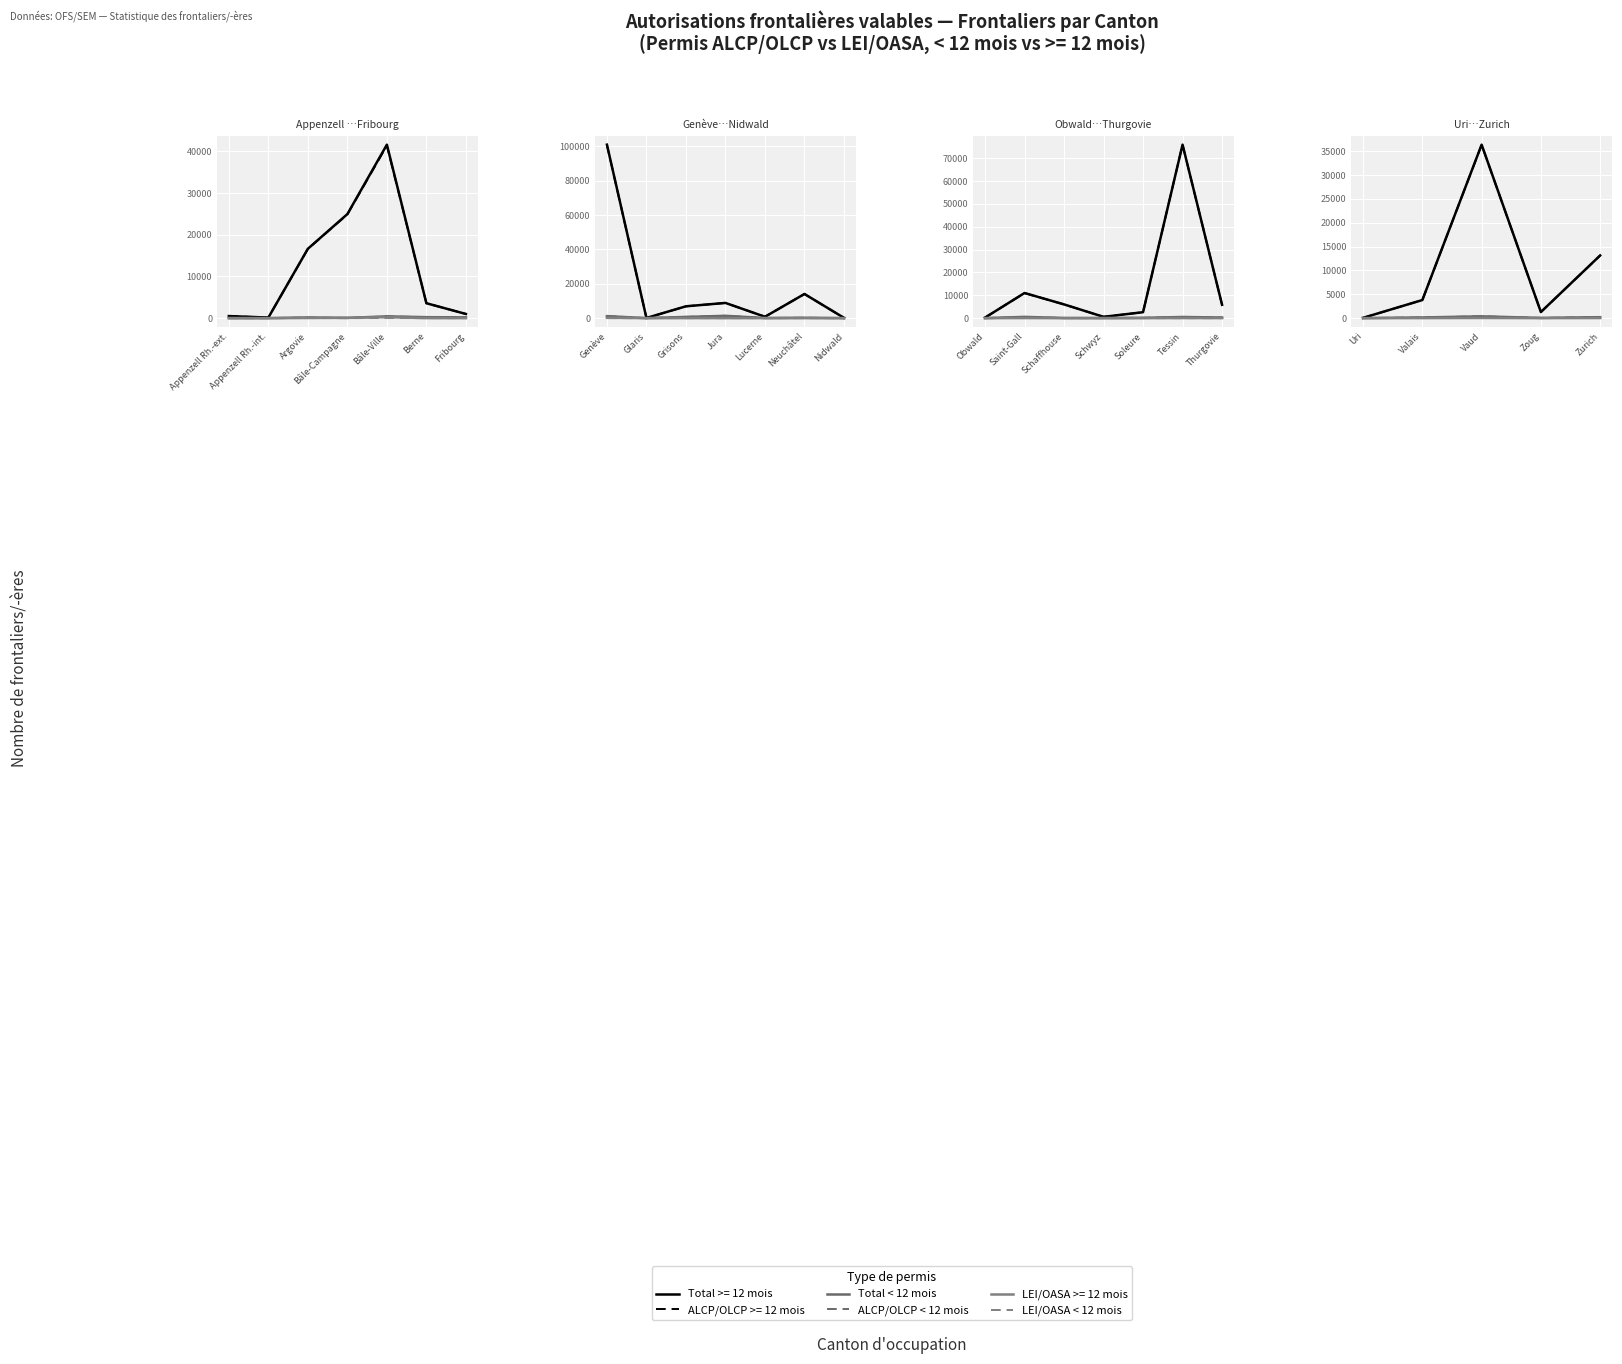

What is the difference between the highest and lowest values at Valais?

142